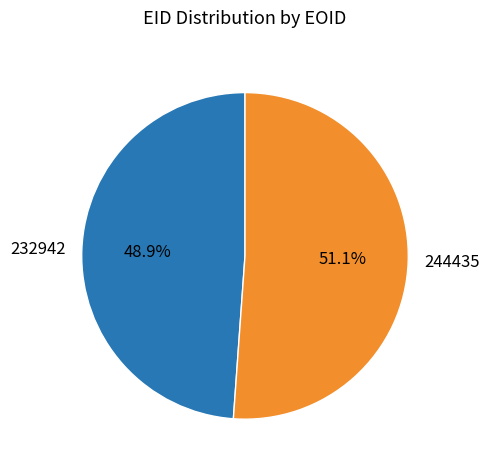

The 232942 slice represents 49% of the pie. True or false?

True